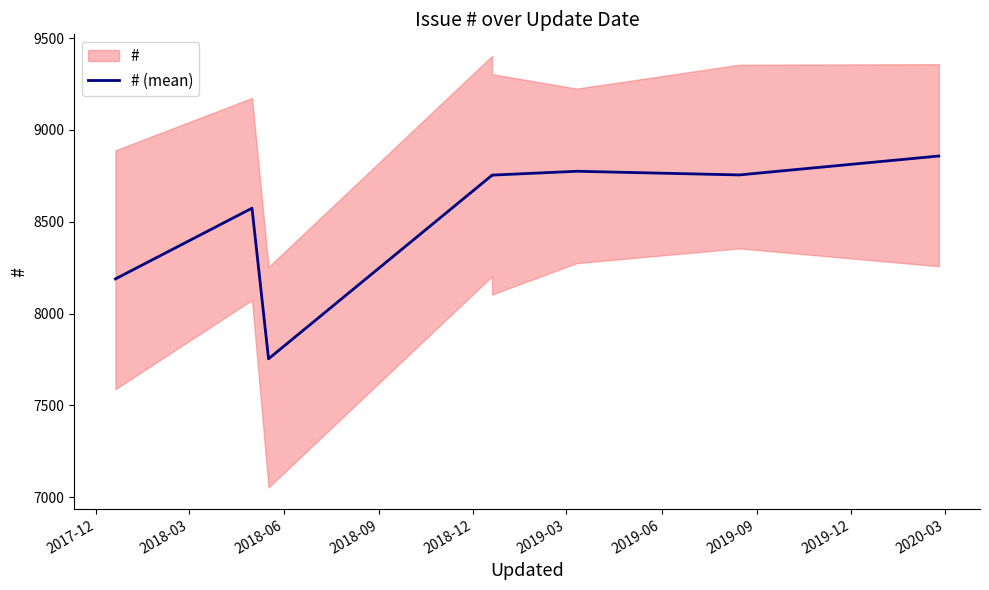

List the labels in order of value, smallest first.

2018-06, 2017-12, 2018-03, 2018-09, 2018-12, 2019-06, 2019-03, 2019-09